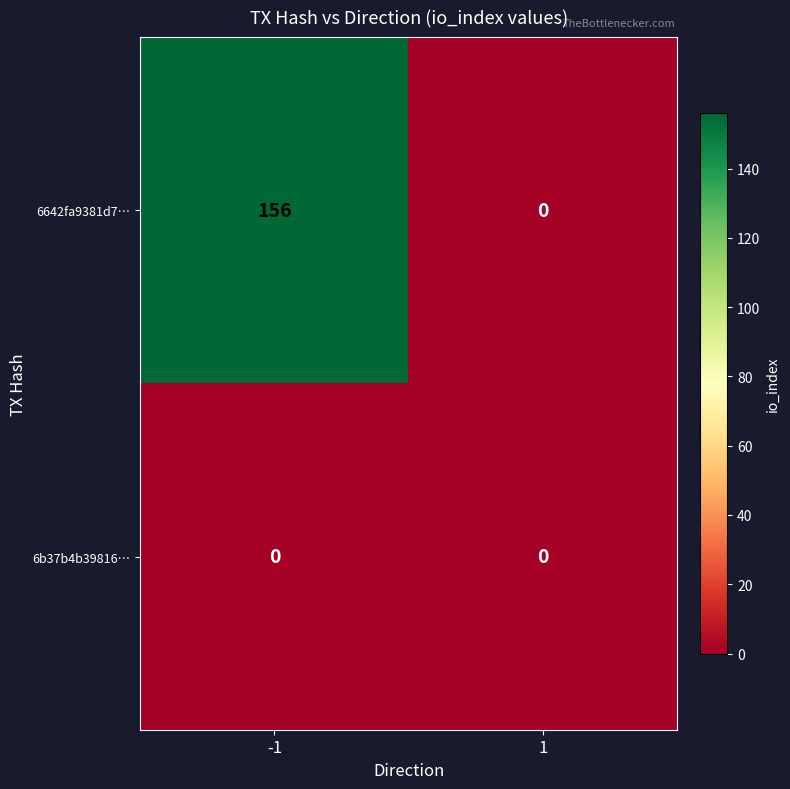

What is the average value of the 6642fa9381d7… series?

78